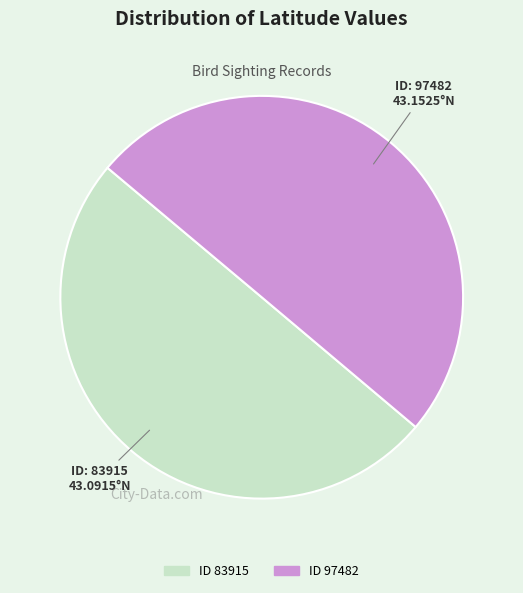

Which category has the biggest portion of the pie?

97482